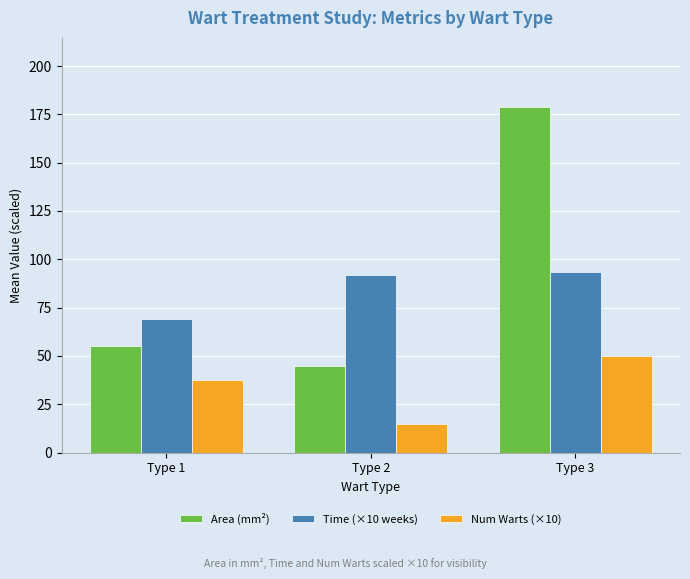

List the series in order of their peak value, lowest first.

Num Warts (×10), Time (×10 weeks), Area (mm²)